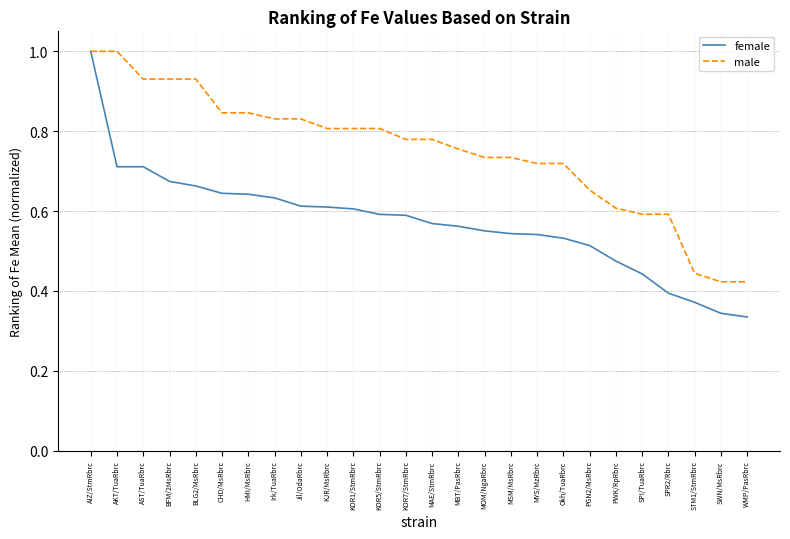

Is it true that female equals 0.4 at SPI/TuaRbrc?

True